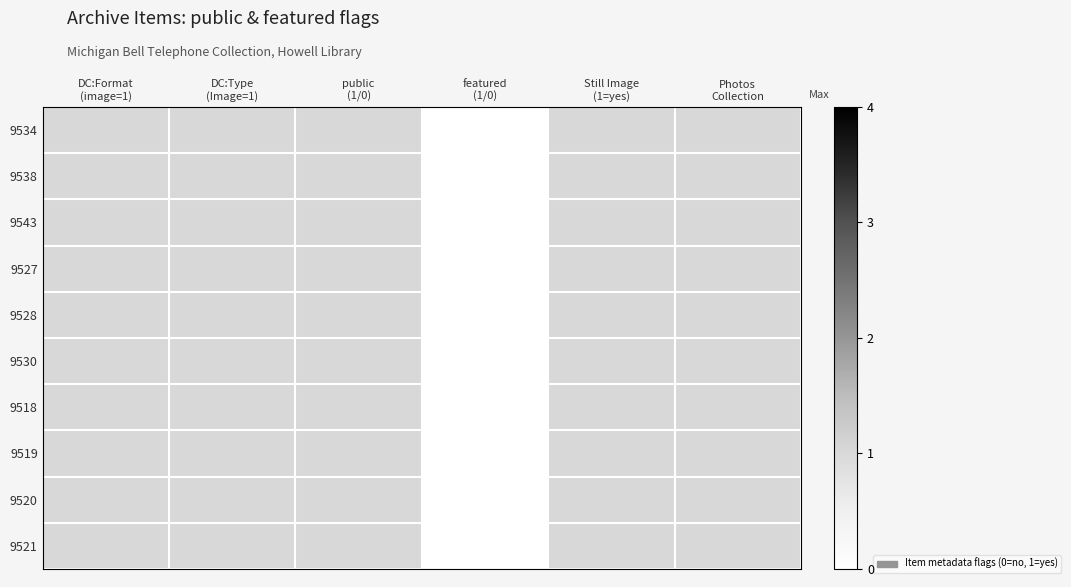

At which category is the sum across all series the highest?

DC:Format
(image=1)